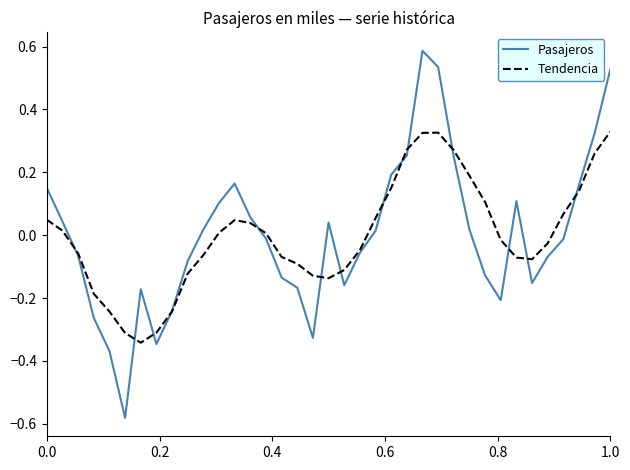

Rank the series by their maximum value, from lowest to highest.

Tendencia, Pasajeros